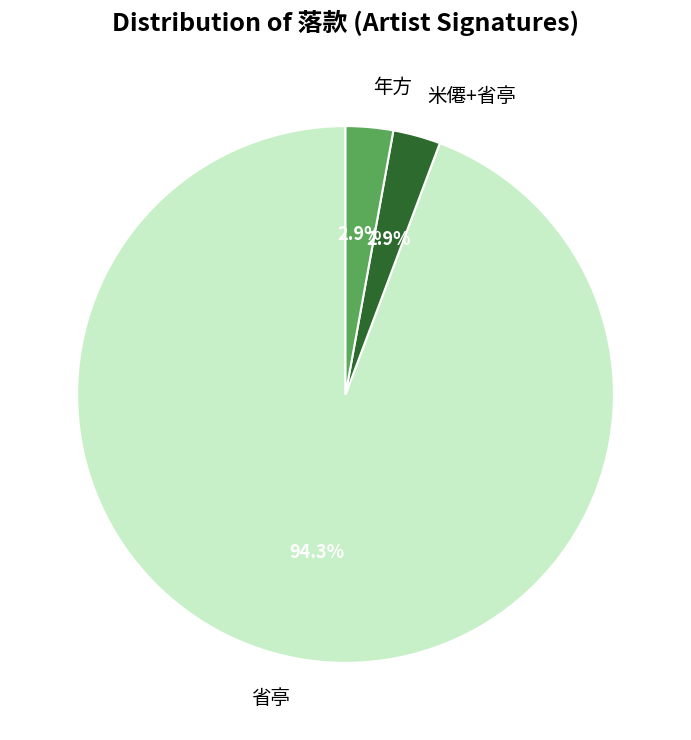

Which has a higher value, 米僊+省亭 or 省亭?

省亭